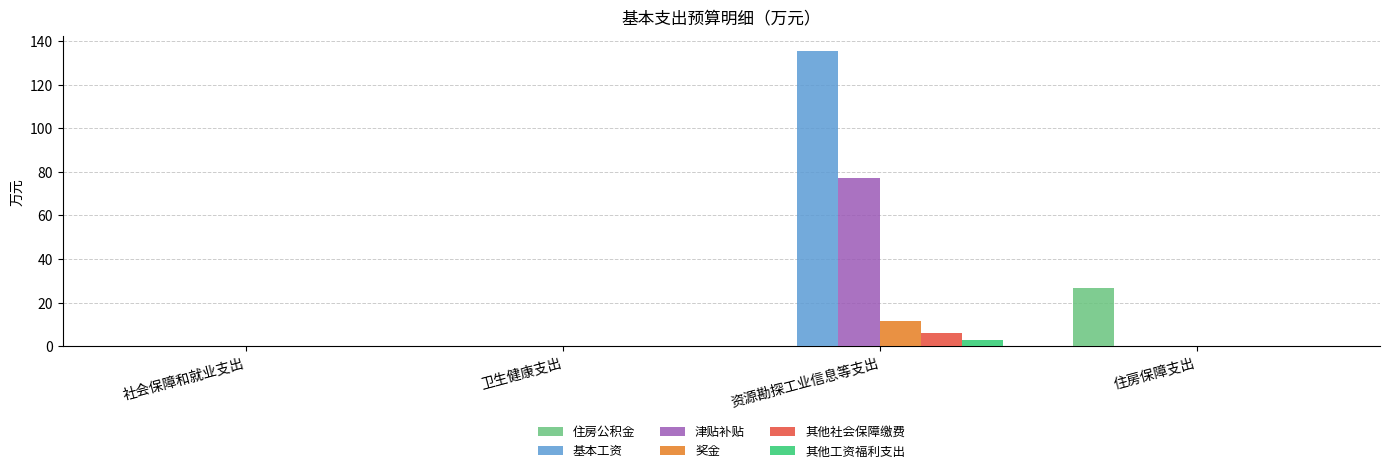

At which category does the chart reach its peak across all series?

资源勘探工业信息等支出